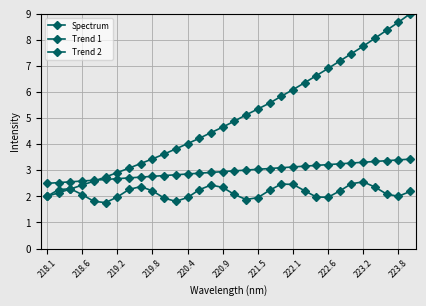

How many distinct data groups are displayed?

3